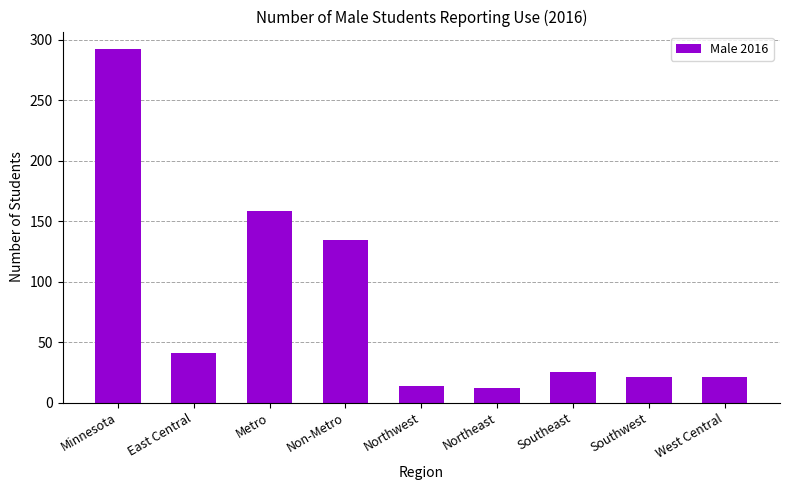

How many data points does each series have?

9